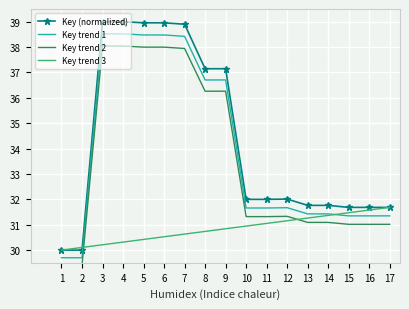

List the series in order of their peak value, highest first.

Key (normalized), Key trend 1, Key trend 2, Key trend 3